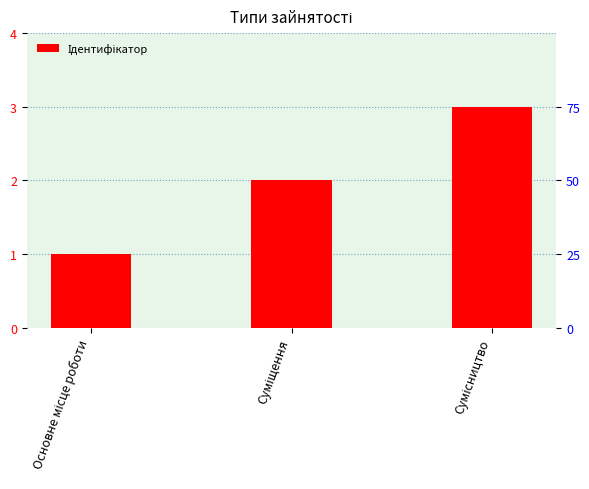

What is the difference between the maximum and second lowest values?

1